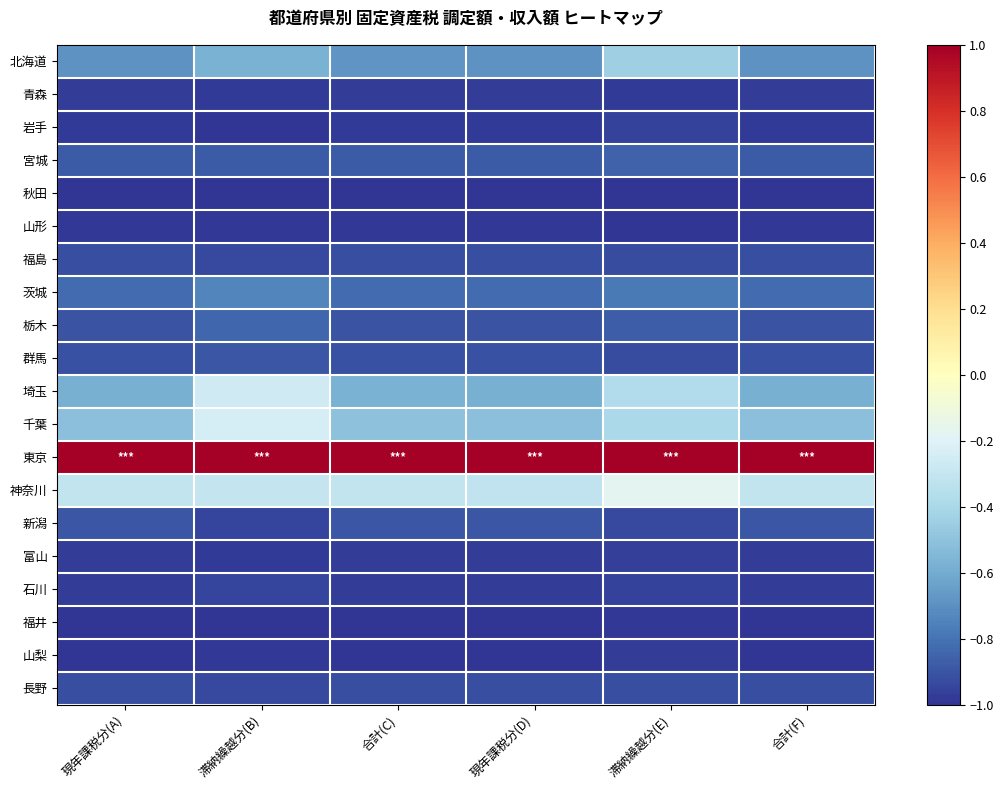

At which category is the sum across all series the highest?

滞納繰越分(E)